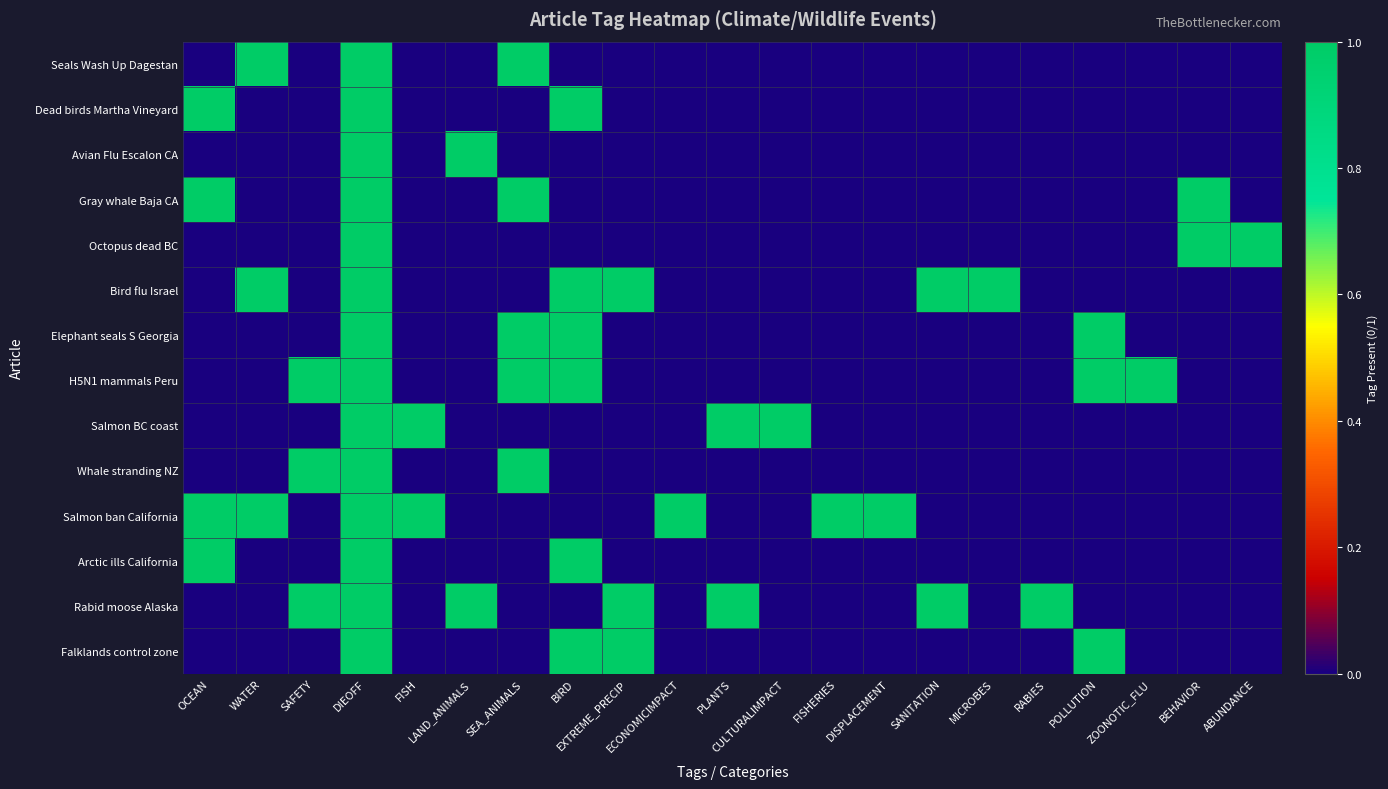

How many categories are shown in the chart?

21